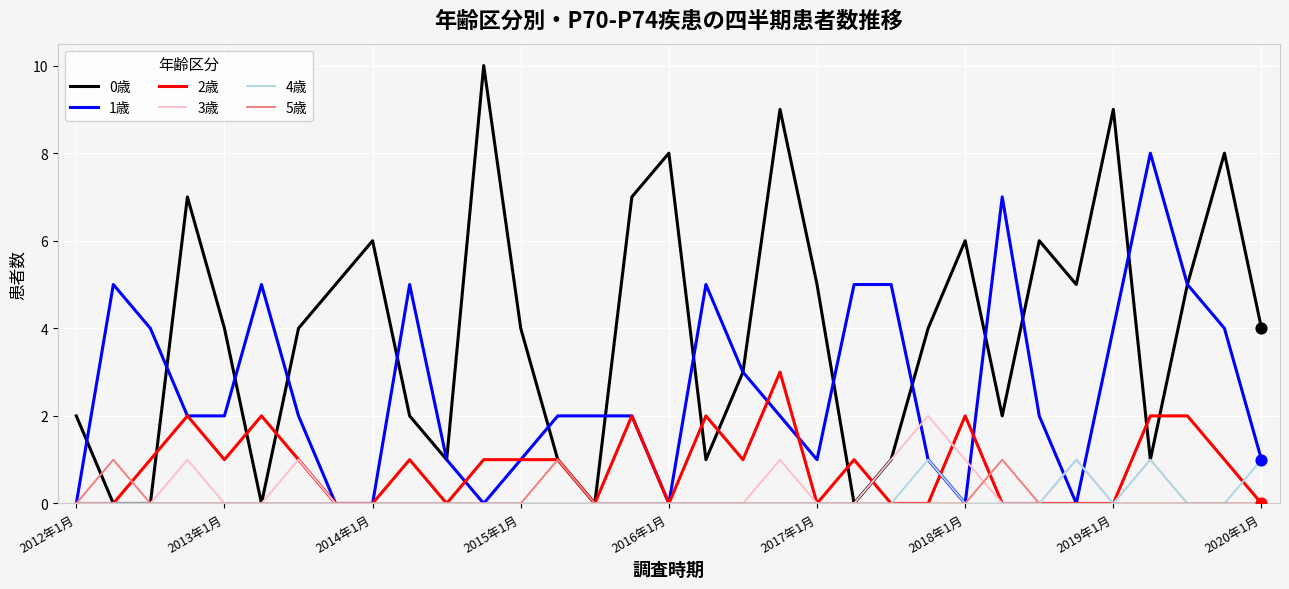

Which series has the widest spread of values?

0歳